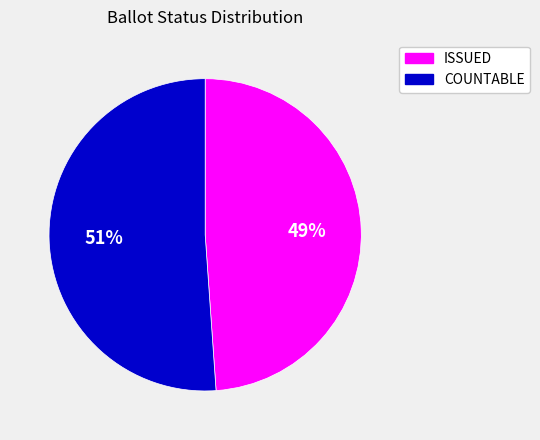

Is it true that ISSUED is 62% of the pie?

False